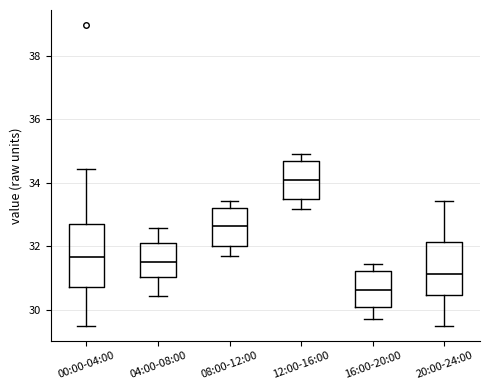

Reading left to right, transcribe this box plot: for each box, give where its median line is, the range the box spans, and where its two whiskers end, as read against the y-axis. The values are not printed on the chart, so give them approximately, as read against the axis.

00:00-04:00: median 31.6, box 30.8 to 32.8, whiskers 29.6 to 34.4
04:00-08:00: median 31.6, box 31.0 to 32.2, whiskers 30.4 to 32.6
08:00-12:00: median 32.6, box 32.0 to 33.2, whiskers 31.8 to 33.4
12:00-16:00: median 34.0, box 33.4 to 34.8, whiskers 33.2 to 35.0
16:00-20:00: median 30.6, box 30.0 to 31.2, whiskers 29.8 to 31.4
20:00-24:00: median 31.2, box 30.4 to 32.2, whiskers 29.6 to 33.4